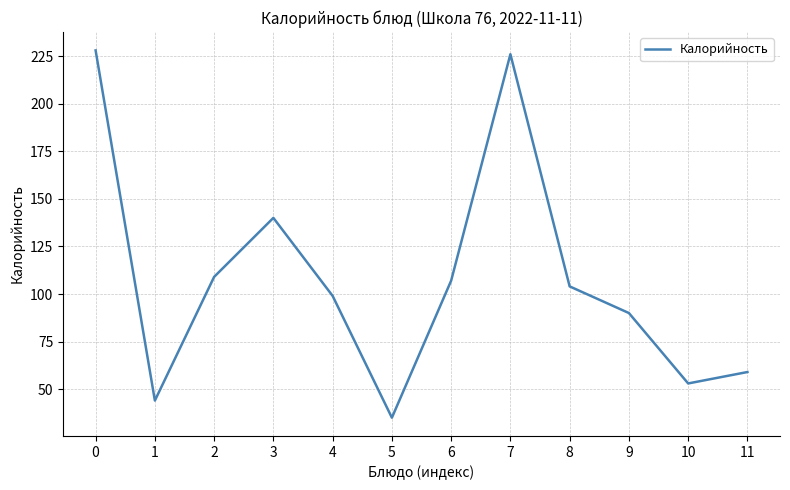

The value at 2 is 109. True or false?

True